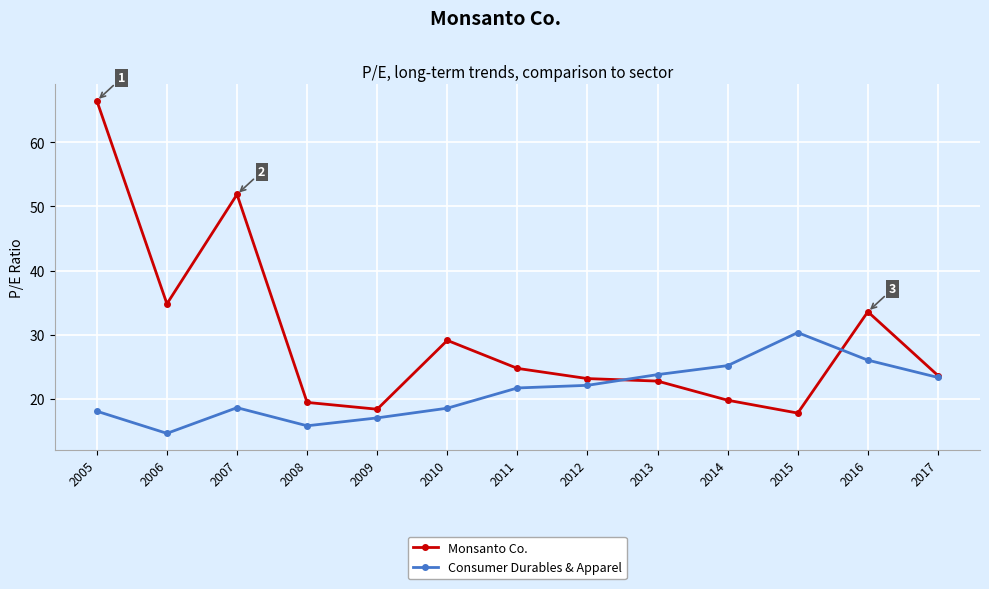

Does the chart have visible grid lines?

Yes